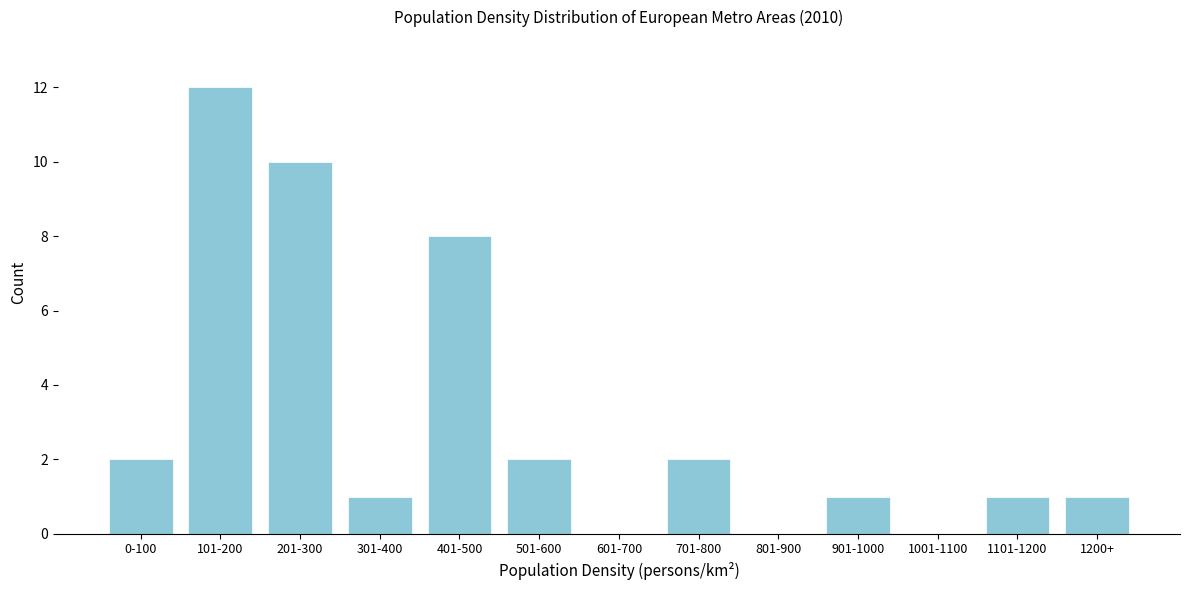

Reading left to right, extract all data points from this chart.

0-100=2	101-200=12	201-300=10	301-400=1	401-500=8	501-600=2	601-700=0	701-800=2	801-900=0	901-1000=1	1001-1100=0	1101-1200=1	1200+=1